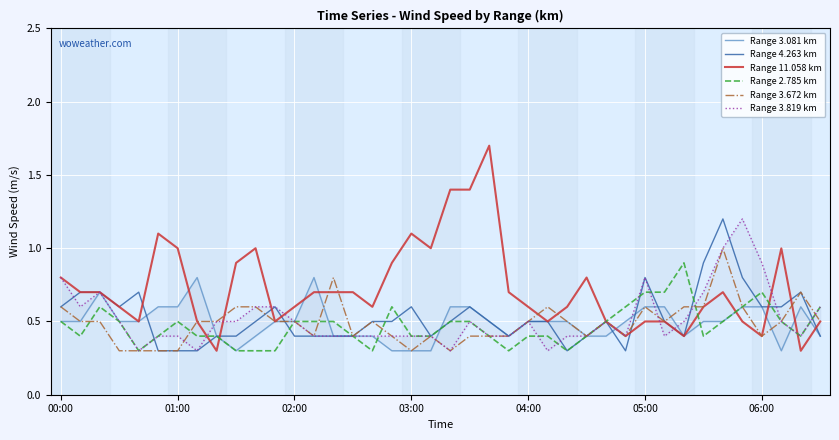

What is the lowest value of the Range 2.785 km series?

0.3